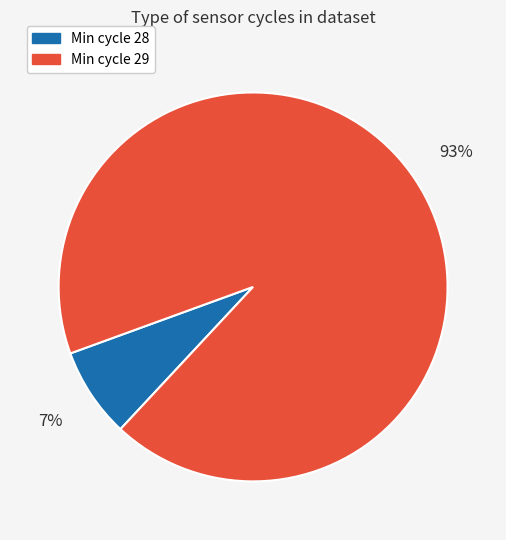

To the nearest percent, what is the average slice percentage?

50%